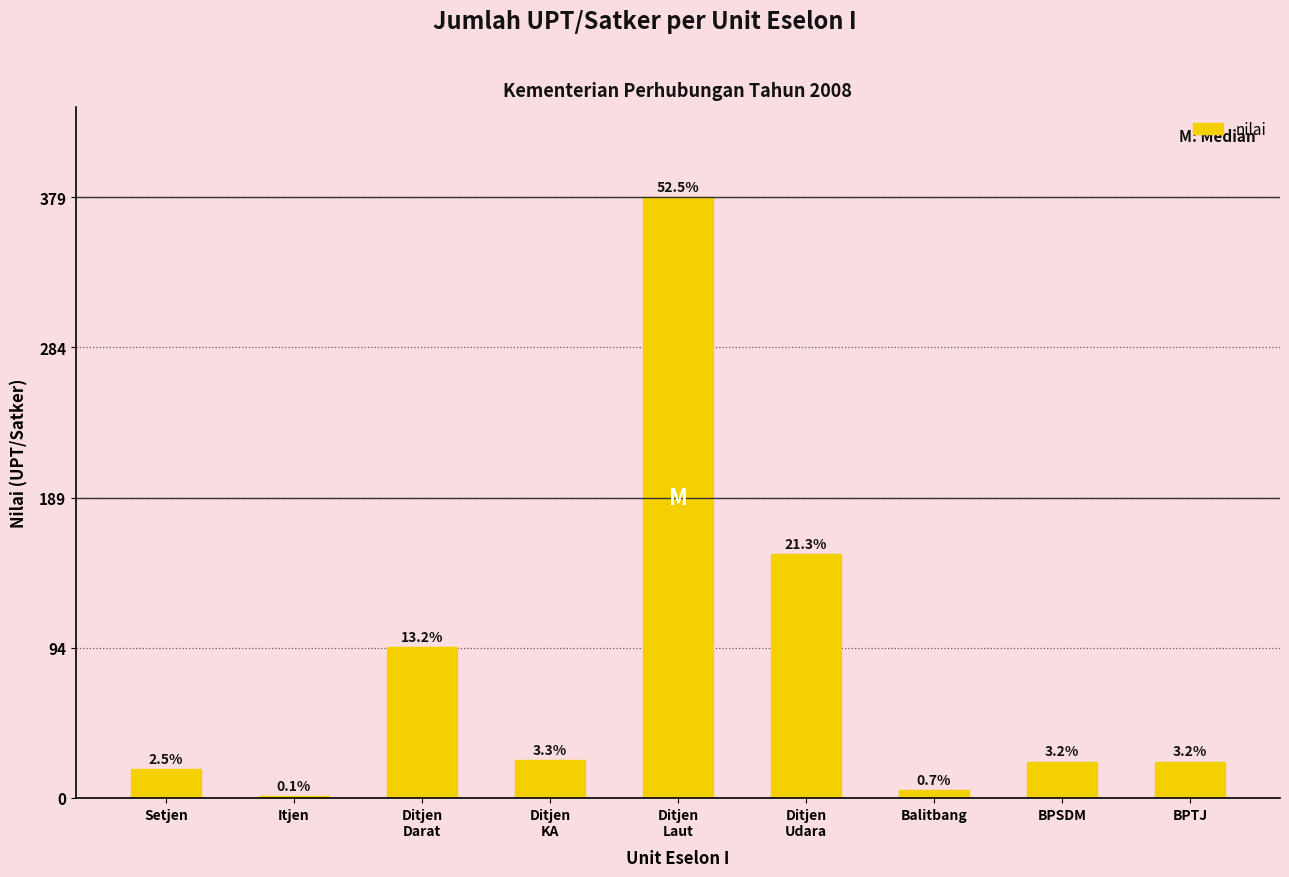

At which category does the chart reach its peak across all series?

Ditjen
Laut